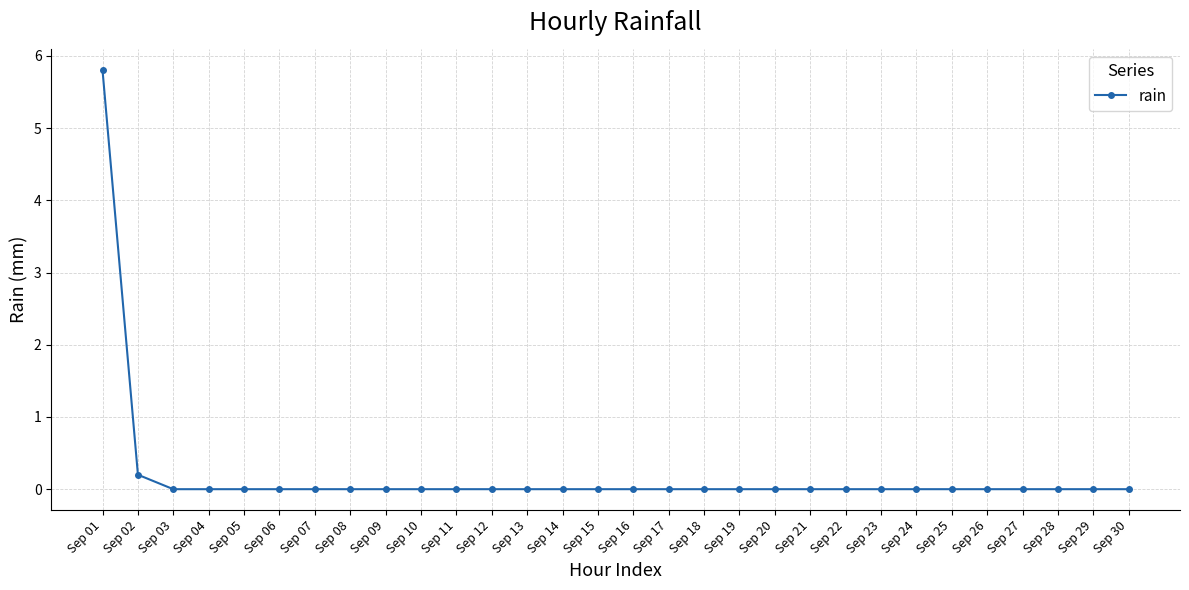

What is the greatest value displayed?

5.8